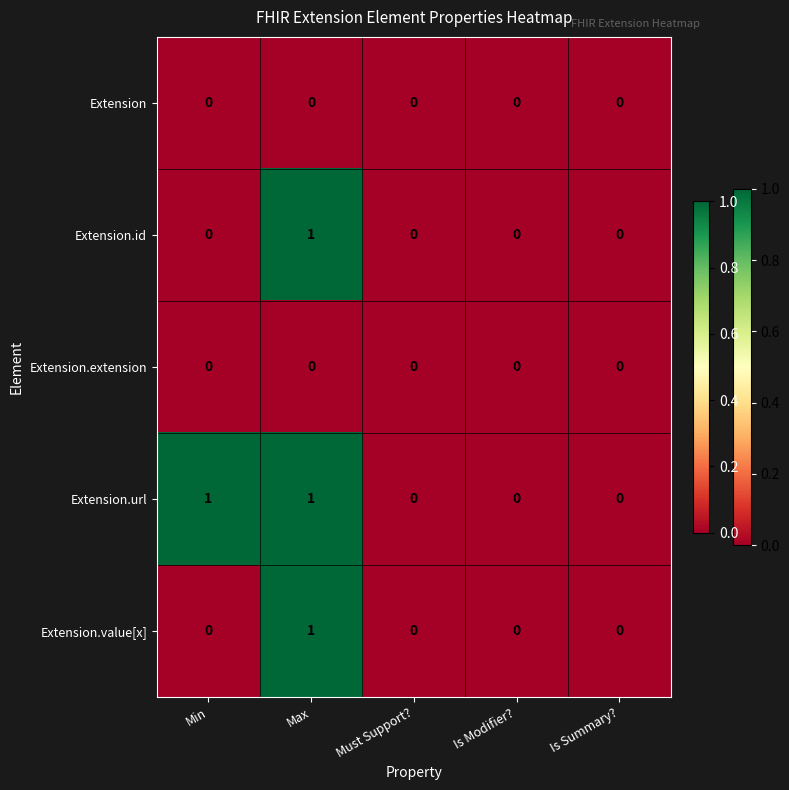

At which category is the sum across all series the highest?

Max